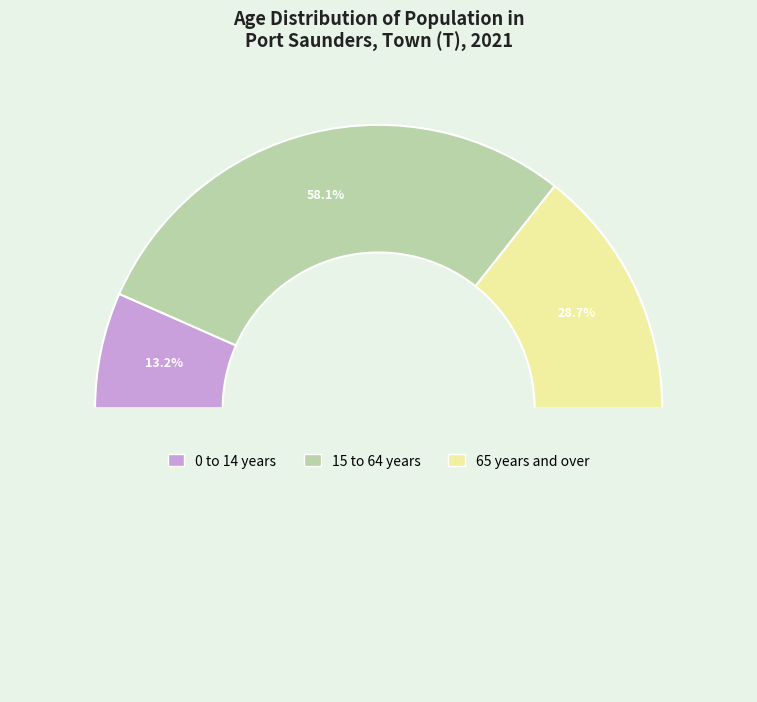

What is the largest slice in the pie chart?

15 to 64 years